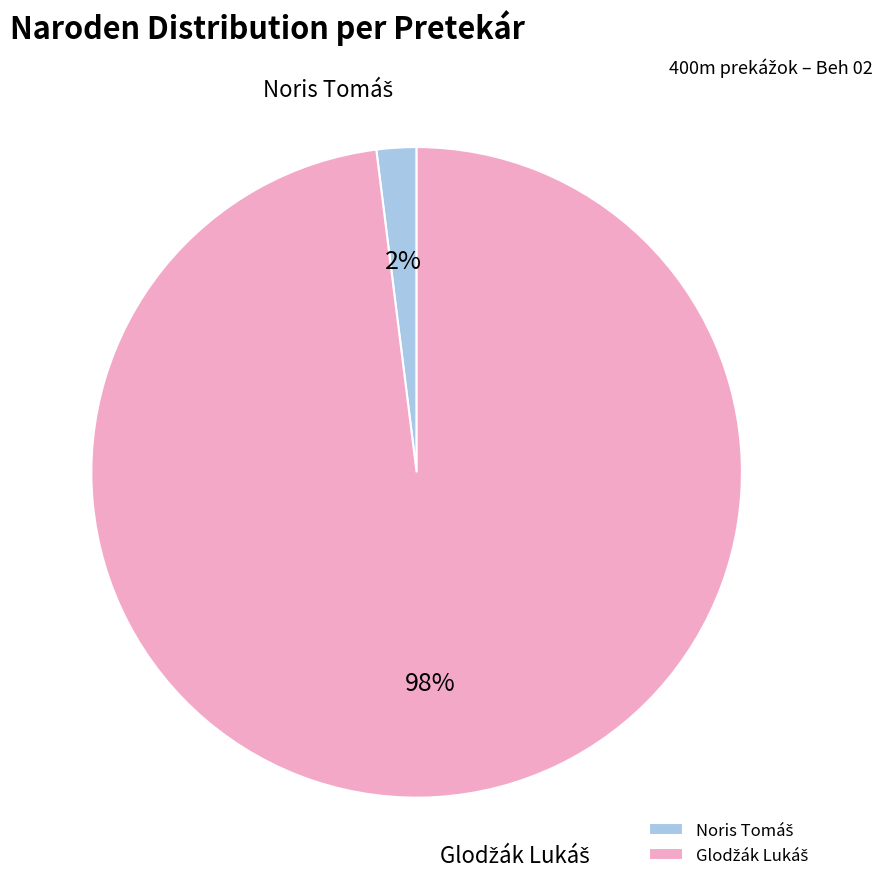

To the nearest percent, what is the average slice percentage?

50%